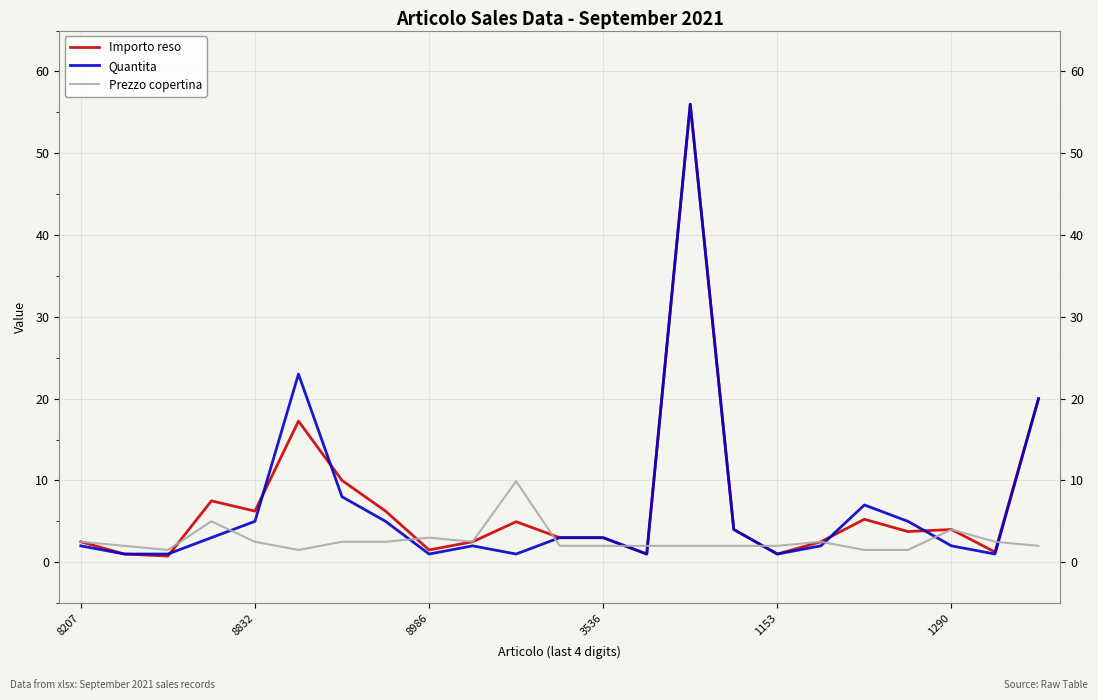

Which series has the widest spread of values?

Importo reso